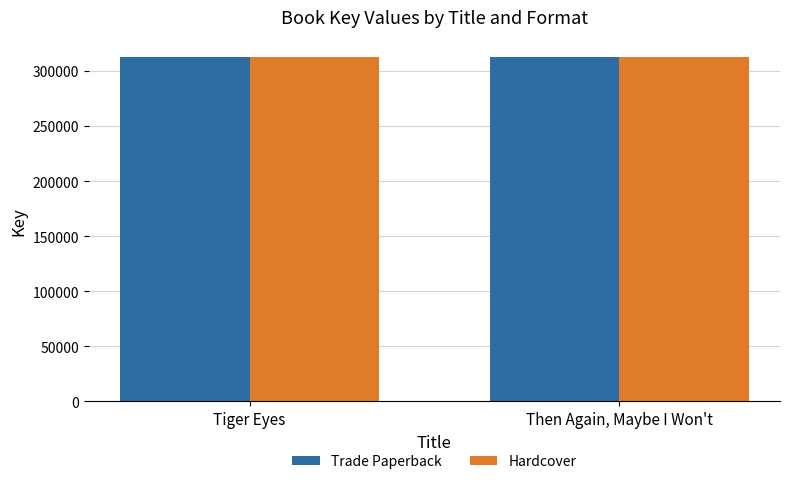

What is the value of the Trade Paperback bar at the 1st from the left?

312745